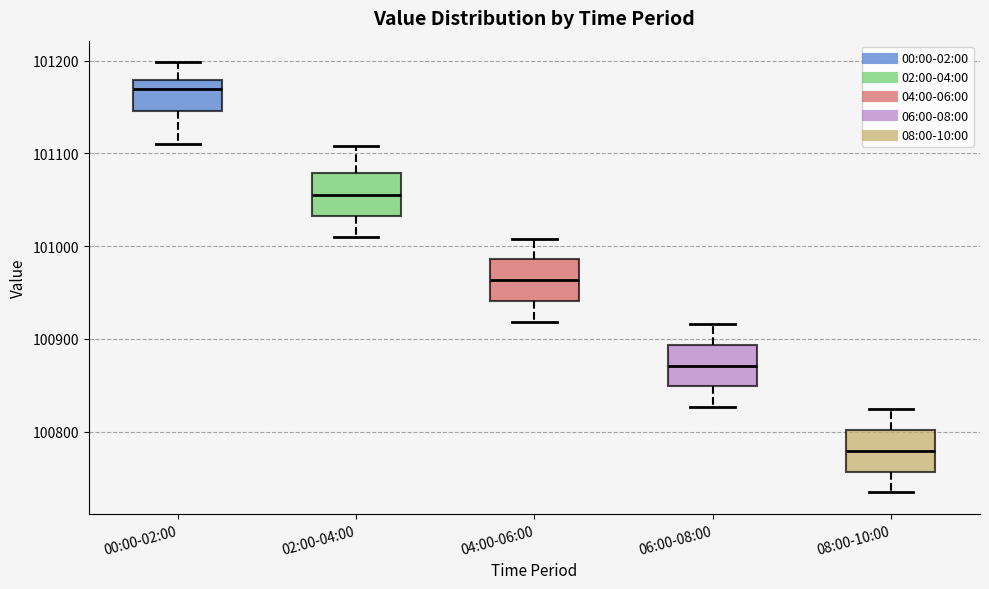

Which box's median line is the highest?

00:00-02:00